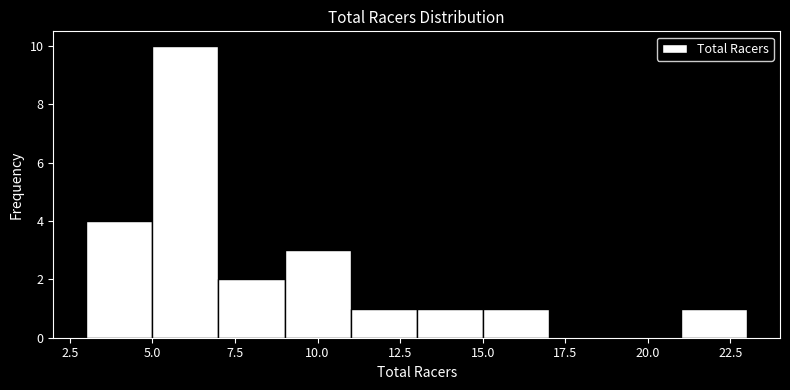

Which range on the x-axis has the tallest bar?

5 to 7